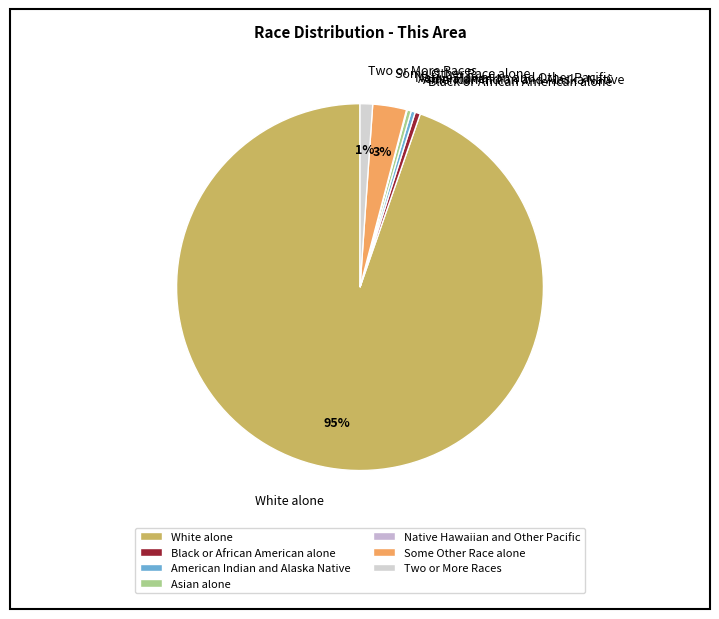

Is it true that Two or More Races is 1% of the pie?

True